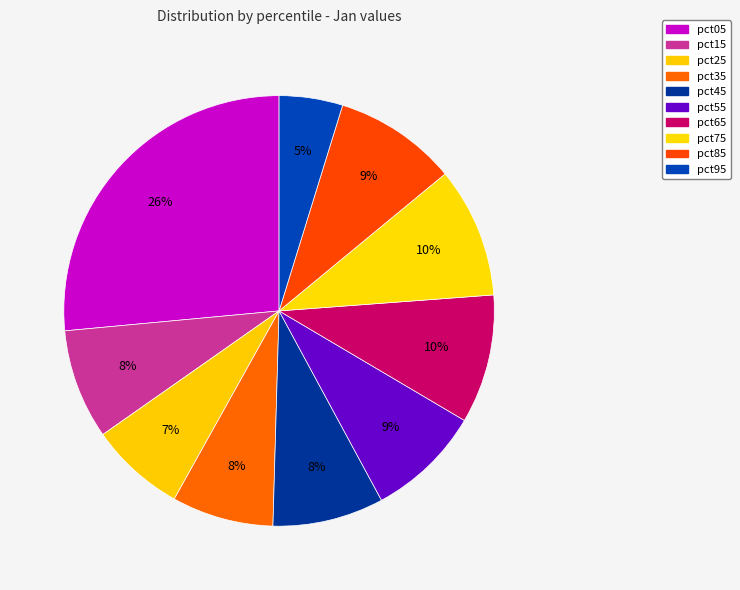

To the nearest percent, what is the difference between the pct95 and pct55 slice percentages?

4%